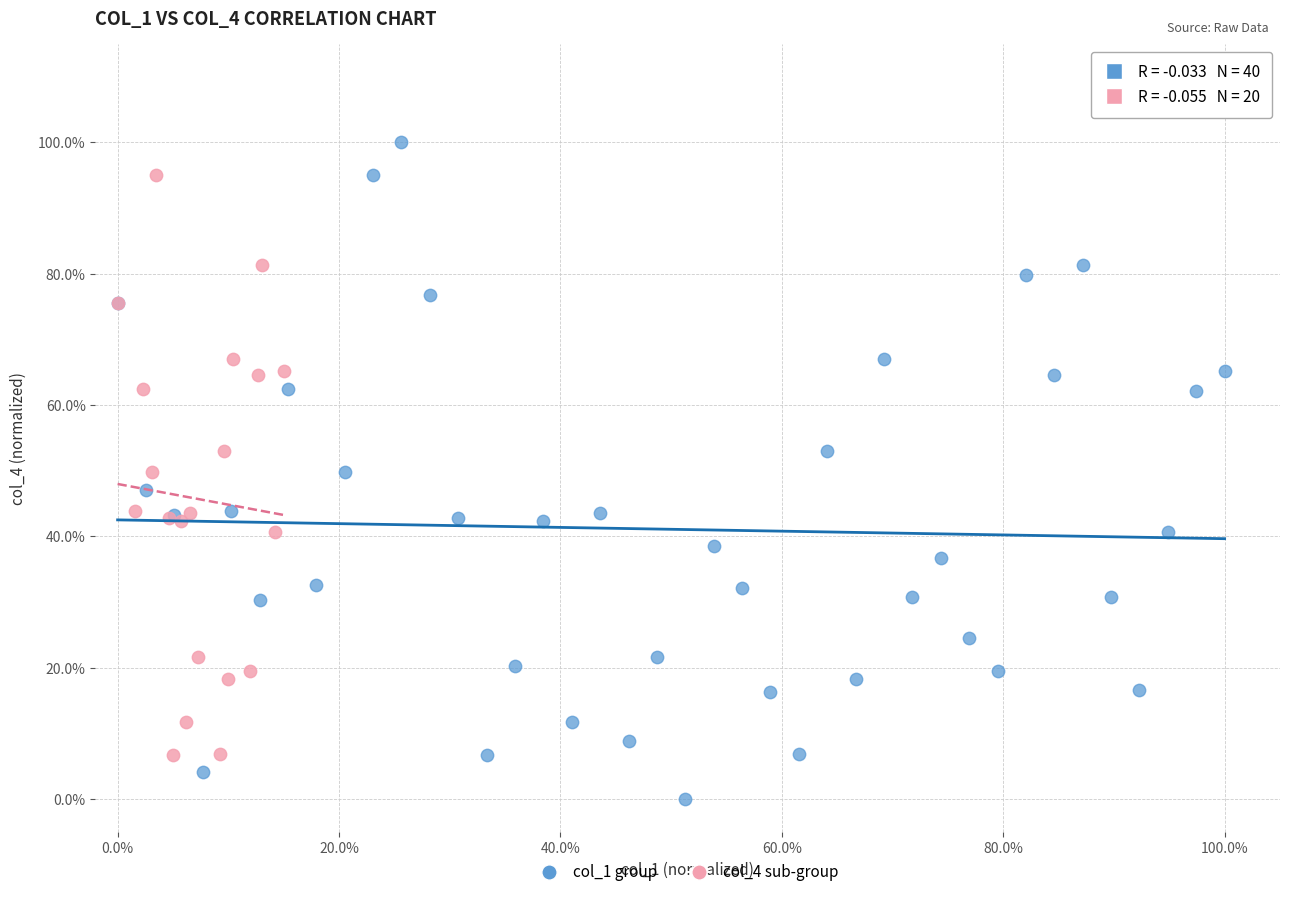

What are all the series names shown in the legend?

col_1 group, col_4 sub-group